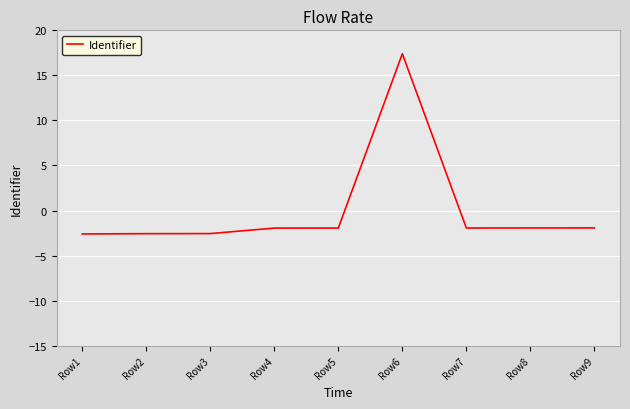

What value does the data have at Row6?

17.4